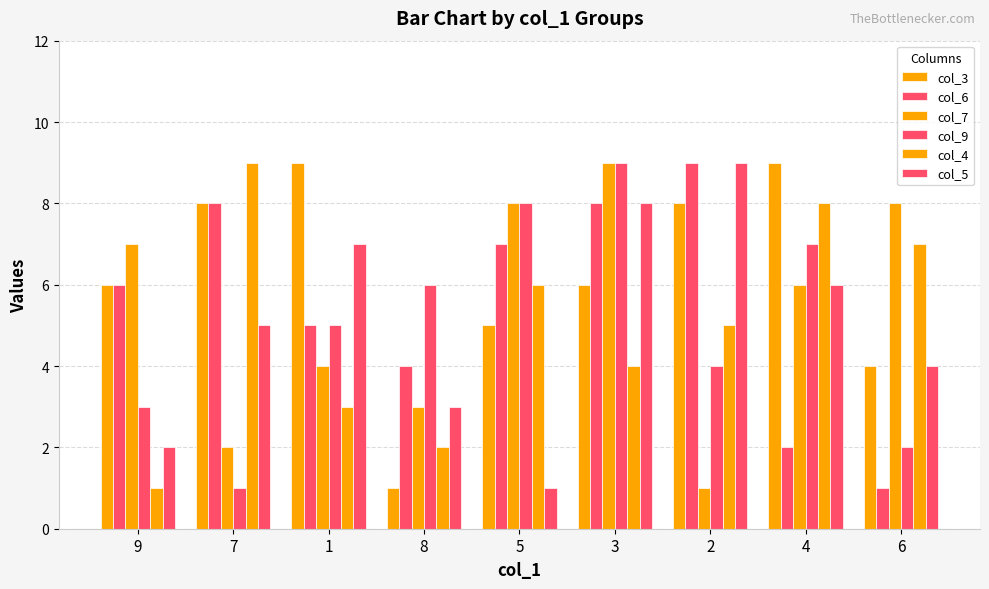

At how many categories does at least one series exceed 6?

8